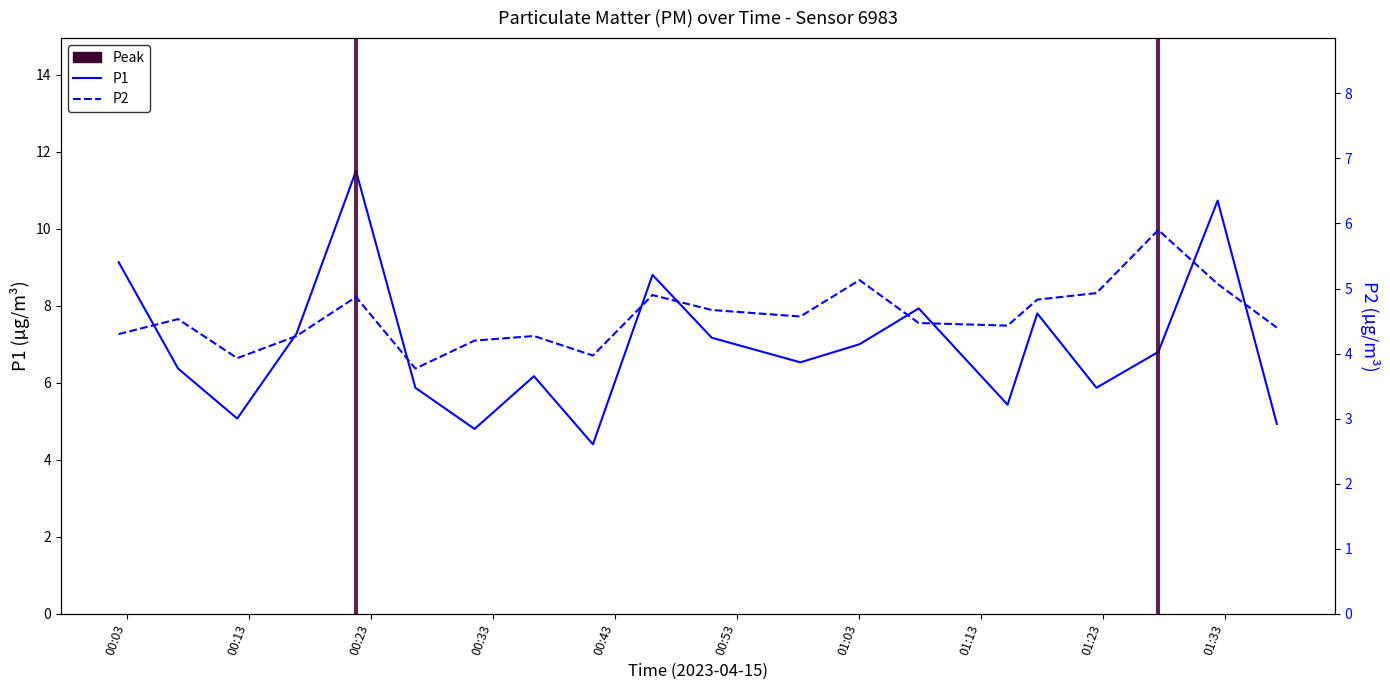

Which series has the widest spread of values?

P1